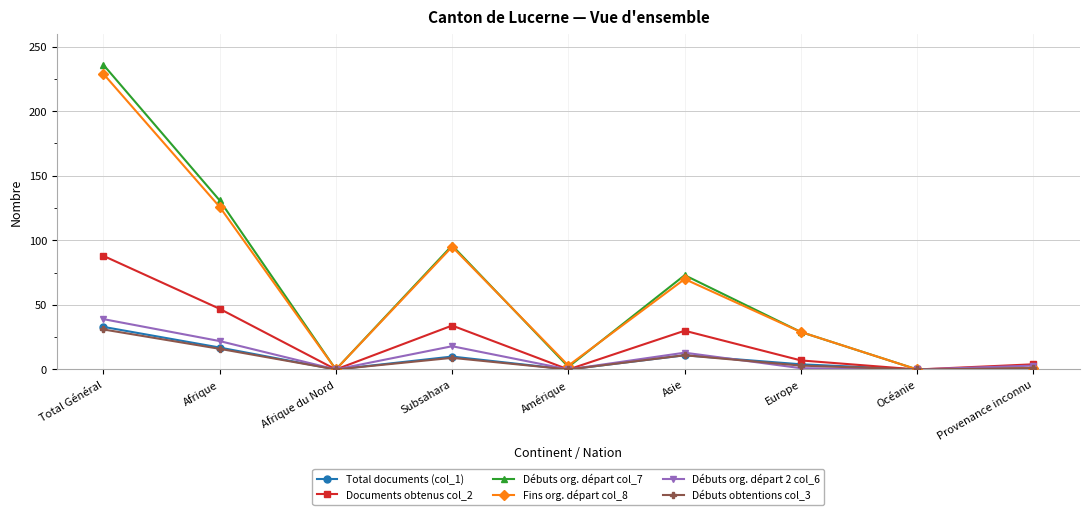

Which series has the widest spread of values?

Débuts org. départ col_7